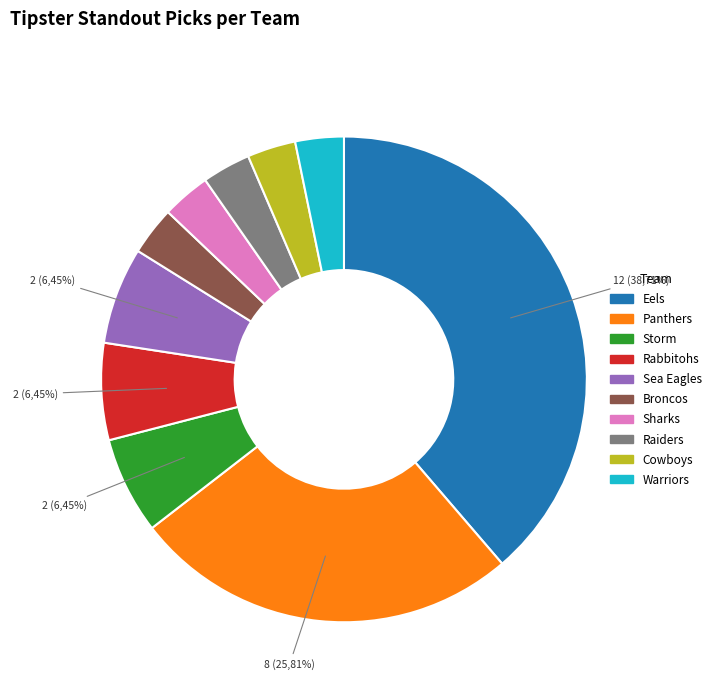

To the nearest percent, what portion does Rabbitohs represent?

6%